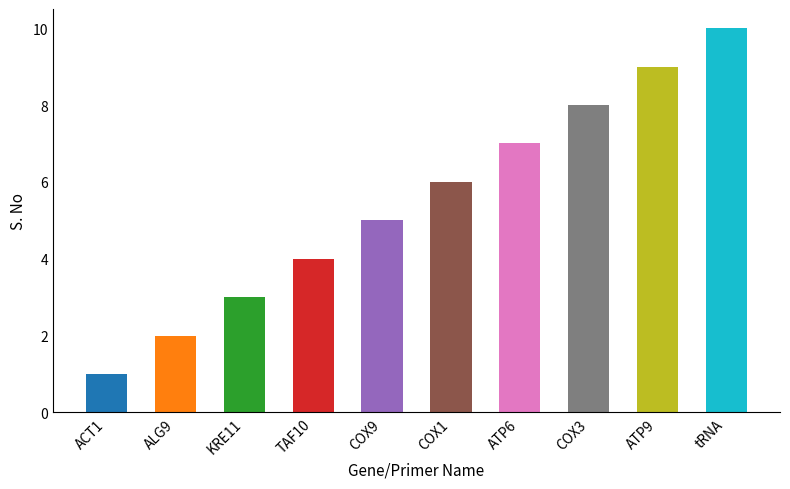

What is the difference between the second highest and minimum values?

8